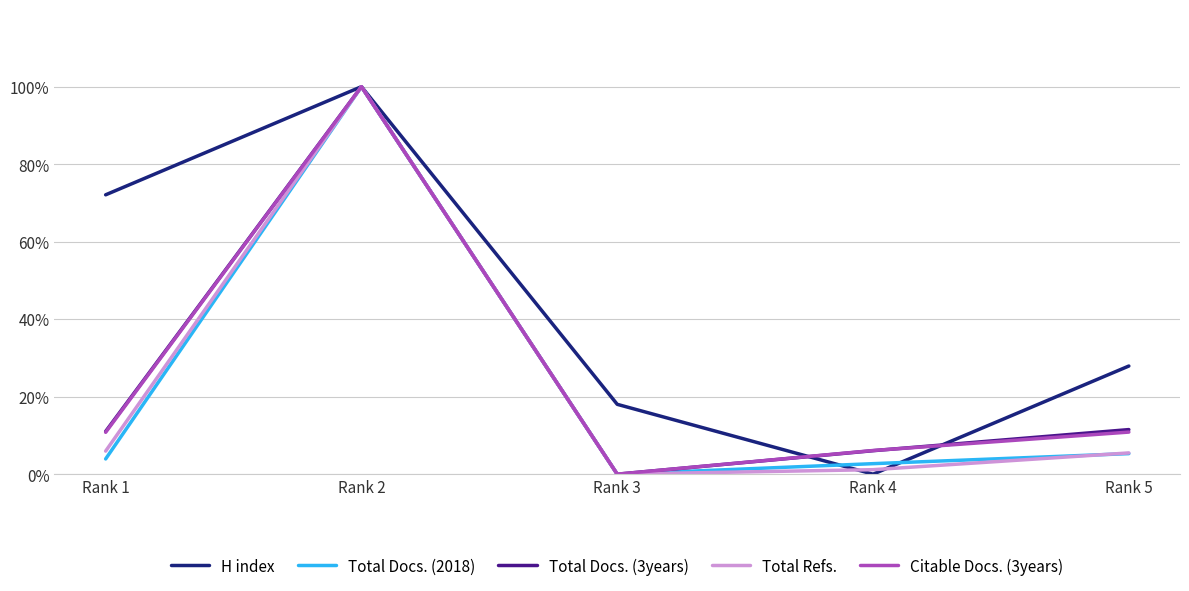

Where does the Total Docs. (3years) series first go above 11?

Rank 1